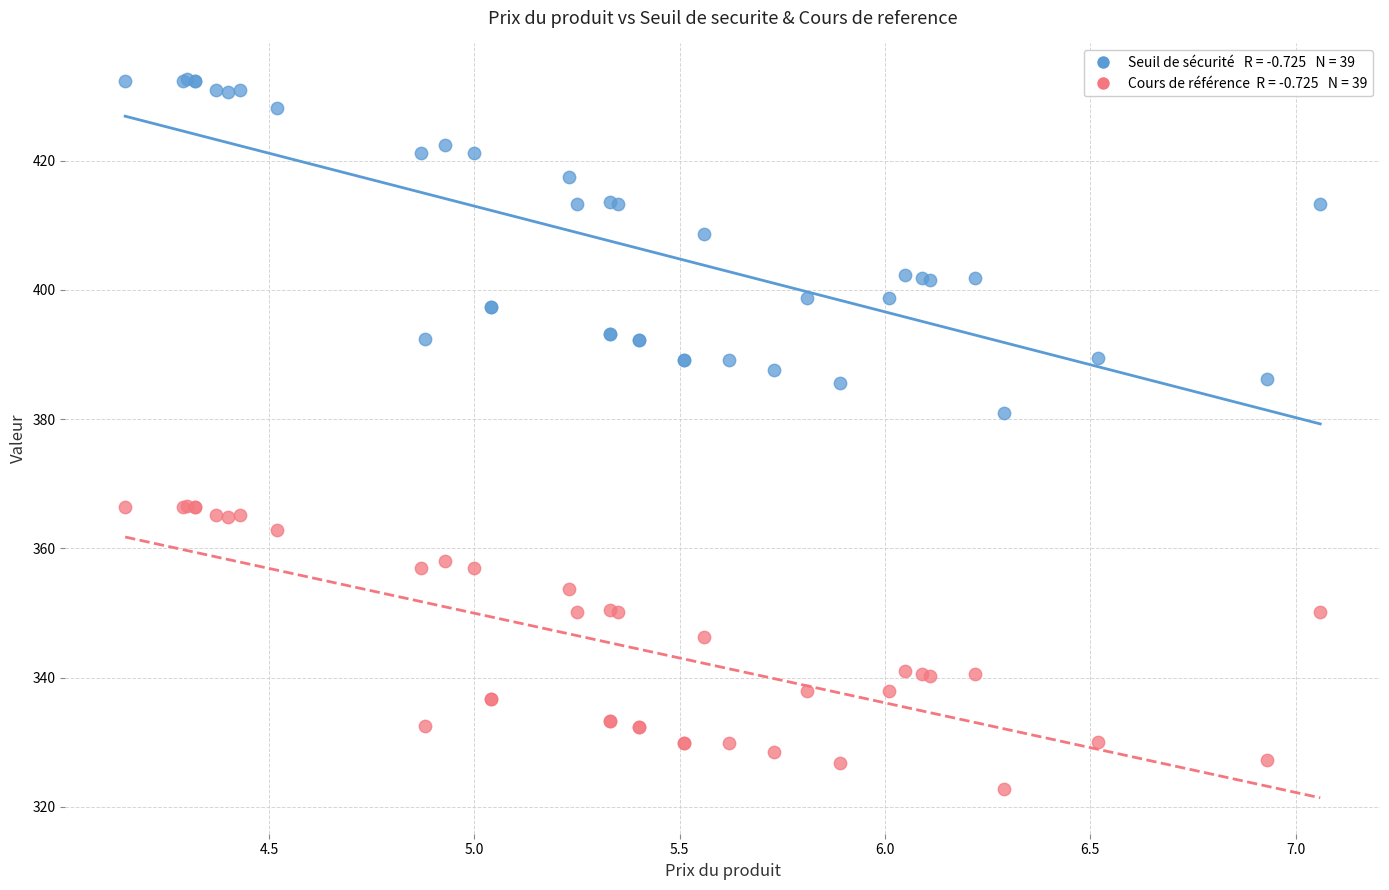

Across all series, what Y value is closest to 377?

380.9